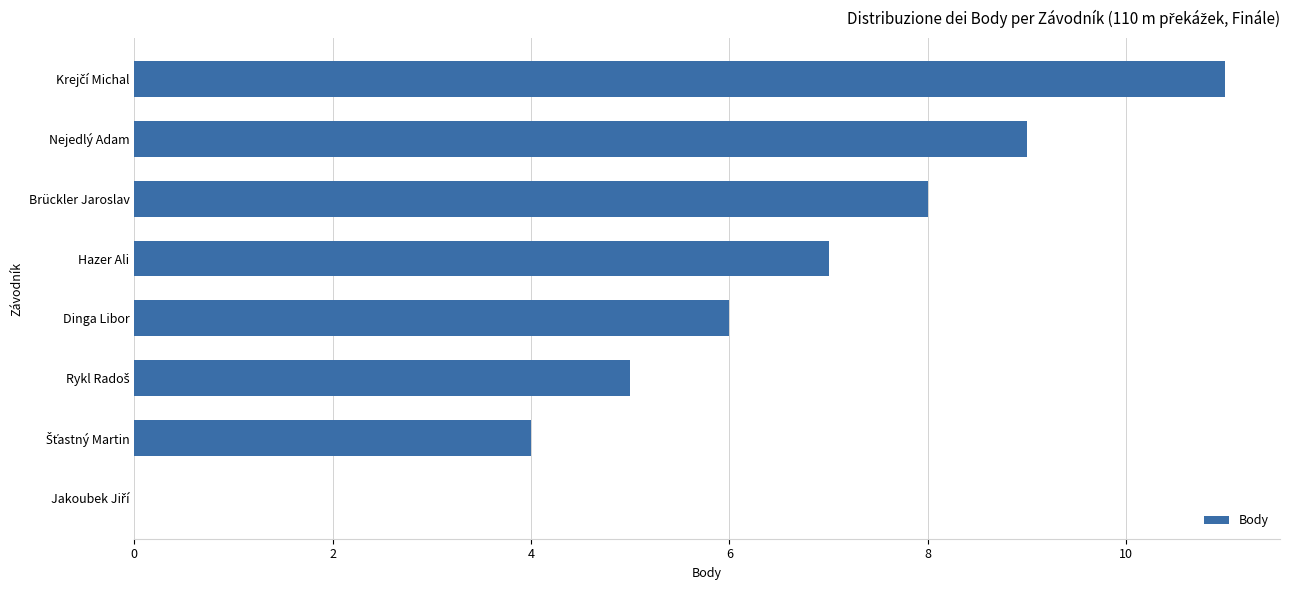

Count the number of categories in the chart.

8